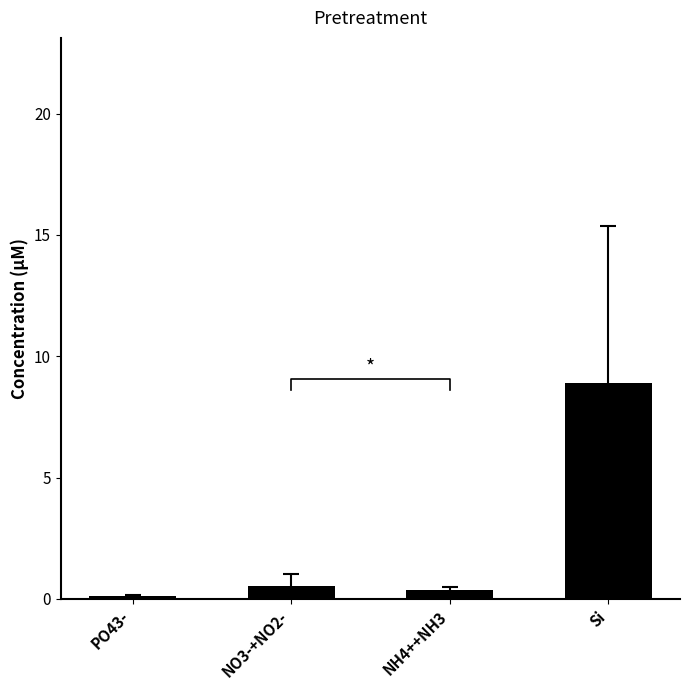

Reading left to right, list all the values displayed in this chart.

PO43-=0.1	NO3-+NO2-=0.5	NH4++NH3=0.3	Si=8.9